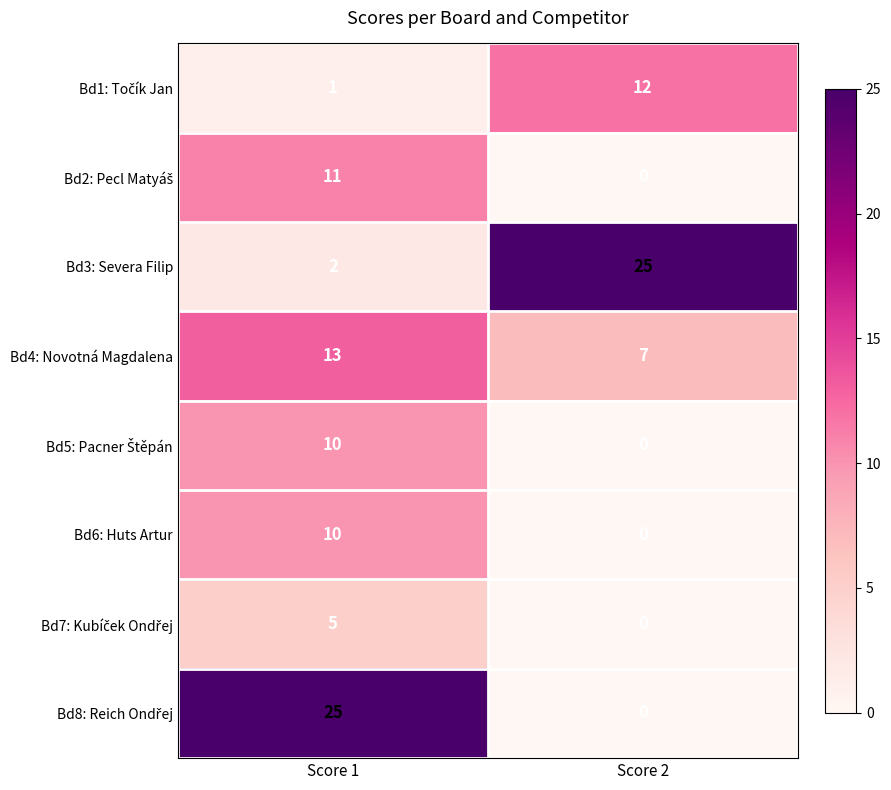

Which label corresponds to the smallest value in the chart?

Score 2